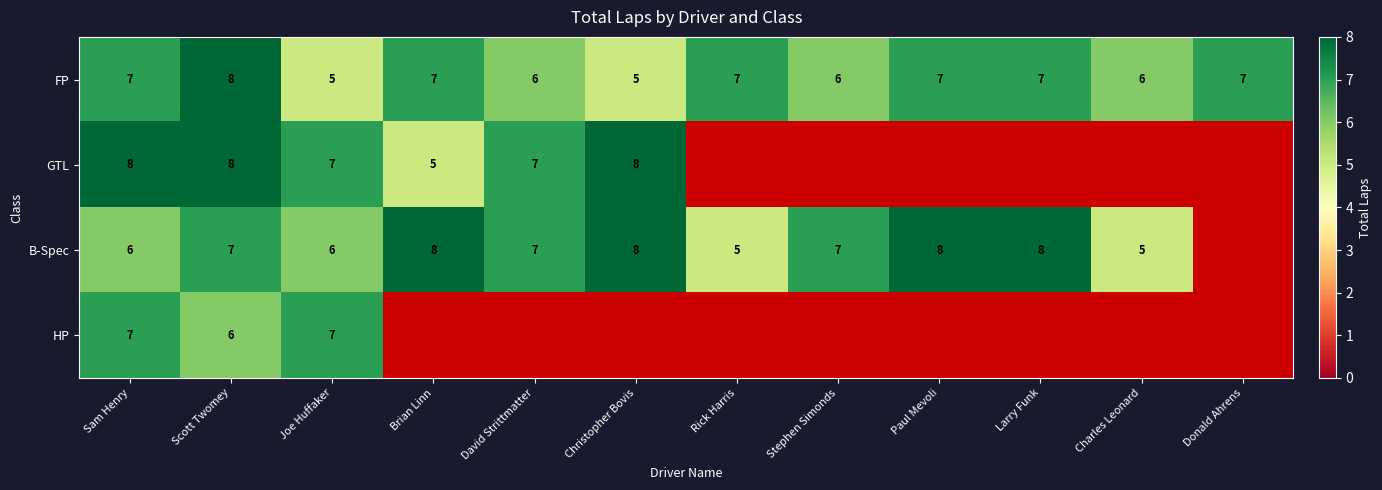

What is the minimum value for FP?

5